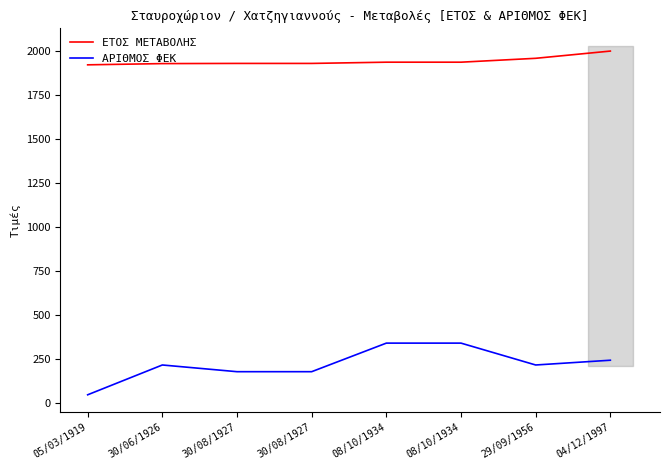

List the labels in order of ΑΡΙΘΜΟΣ ΦΕΚ value, largest first.

08/10/1934, 08/10/1934, 04/12/1997, 30/06/1926, 29/09/1956, 30/08/1927, 30/08/1927, 05/03/1919